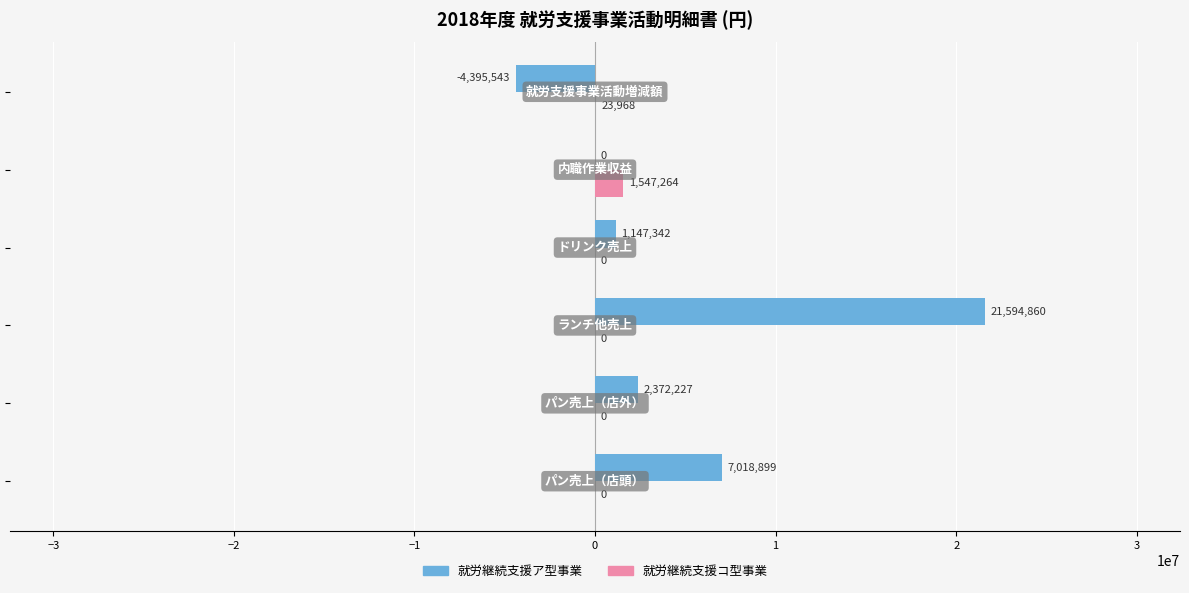

Which series has the largest total across all categories?

就労継続支援ア型事業